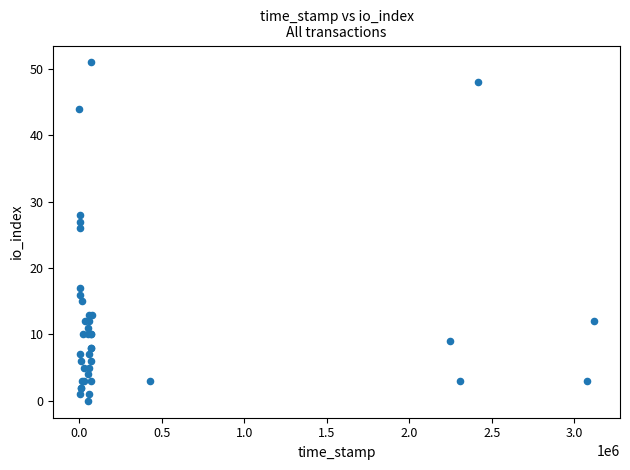

What Y value in the scatter plot is closest to 25?

26